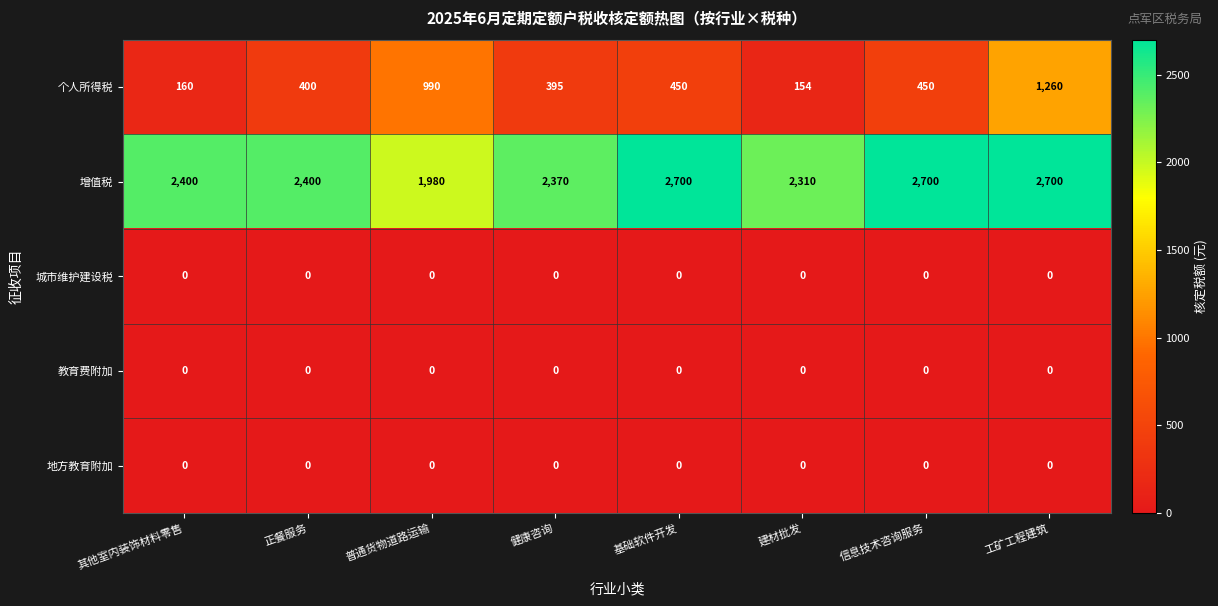

True or false: 教育费附加 has a value of 0 at 其他室内装饰材料零售.

True